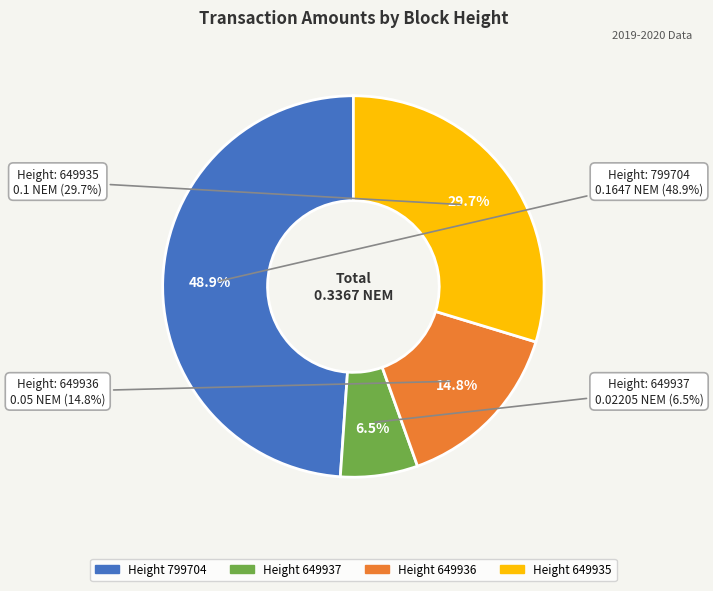

To the nearest percent, what portion does 799704 represent?

49%